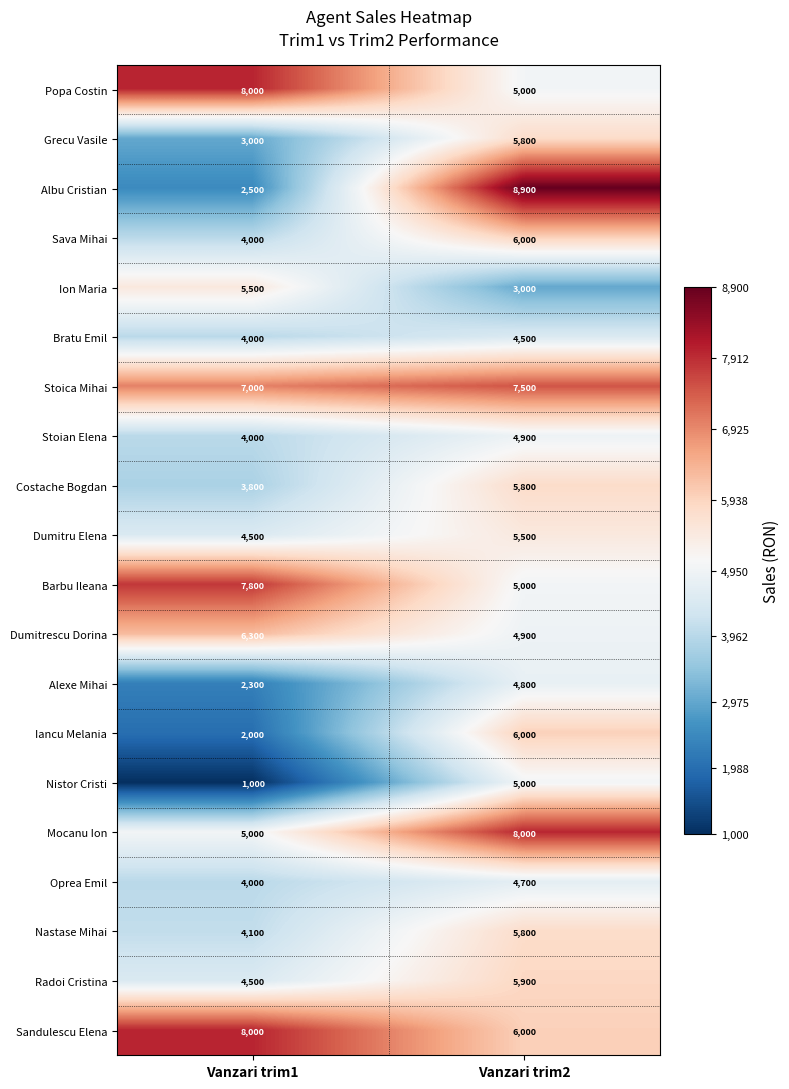

What is the sum of the Grecu Vasile values at Vanzari trim2 and Vanzari trim1?

8800